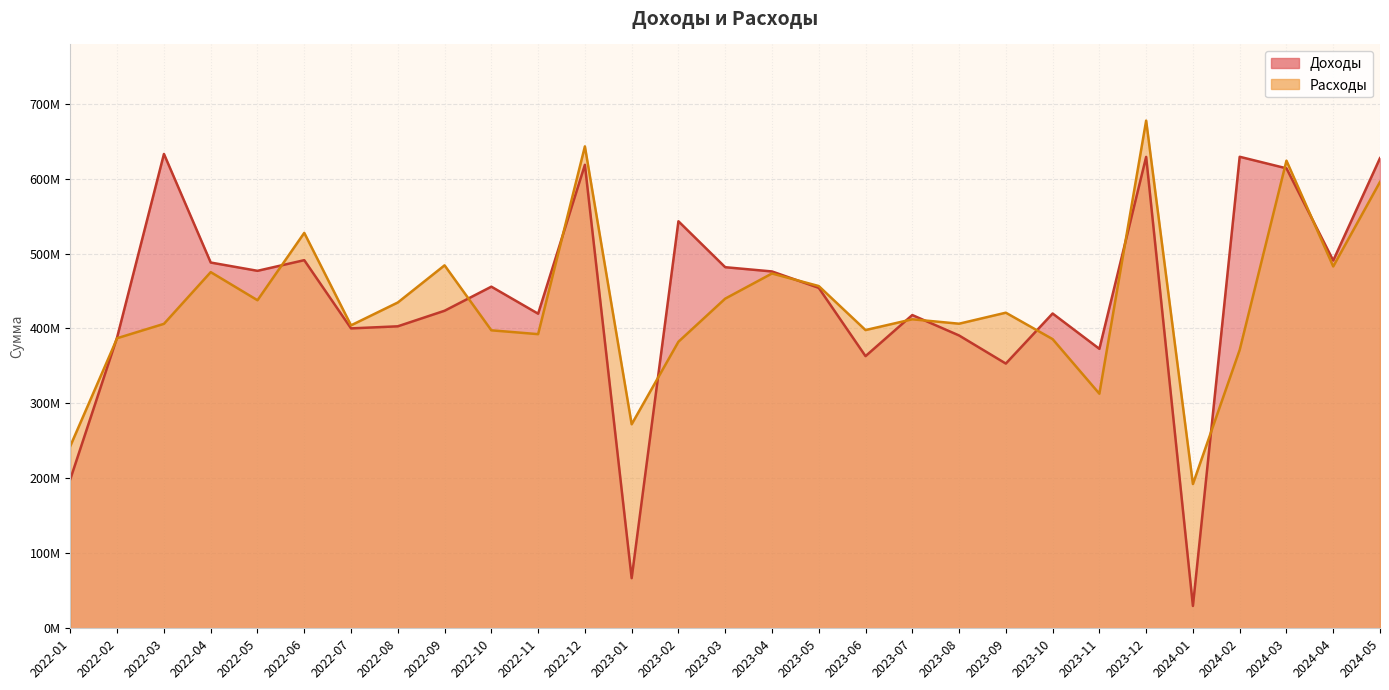

Rank the categories by Доходы value from highest to lowest.

2022-03, 2024-02, 2023-12, 2024-05, 2022-12, 2024-03, 2023-02, 2022-06, 2024-04, 2022-04, 2023-03, 2022-05, 2023-04, 2022-10, 2023-05, 2022-09, 2023-10, 2022-11, 2023-07, 2022-08, 2022-07, 2023-08, 2022-02, 2023-11, 2023-06, 2023-09, 2022-01, 2023-01, 2024-01